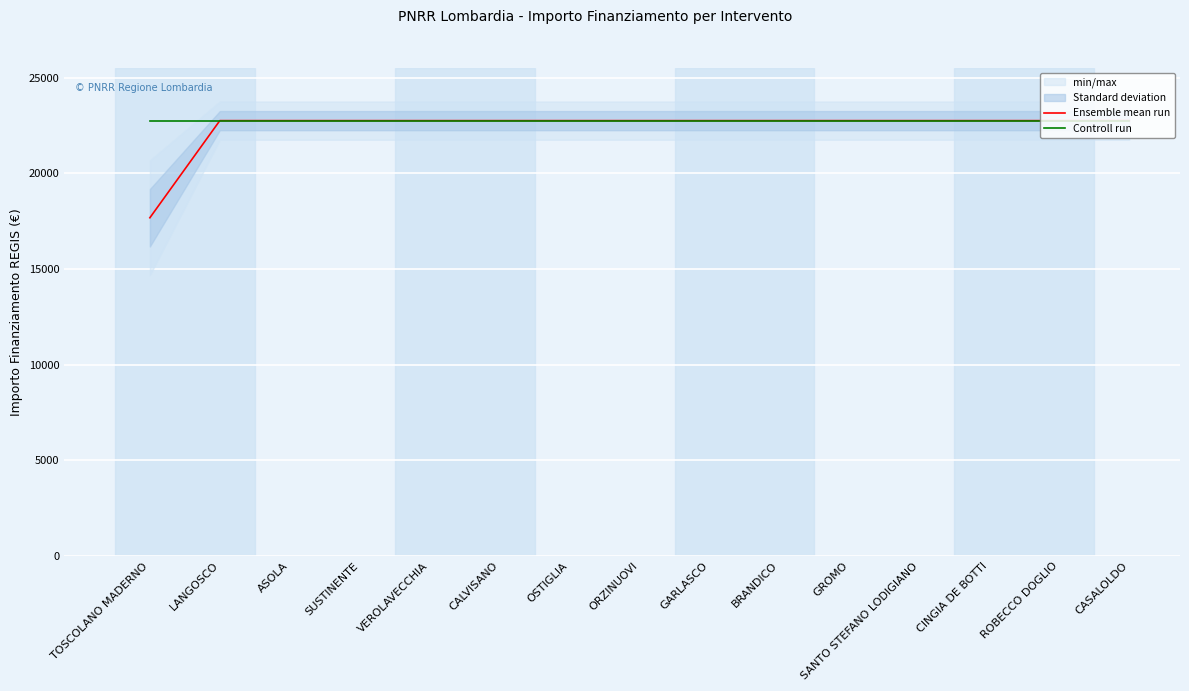

What is the total value across all series at SANTO STEFANO LODIGIANO?

45500.0